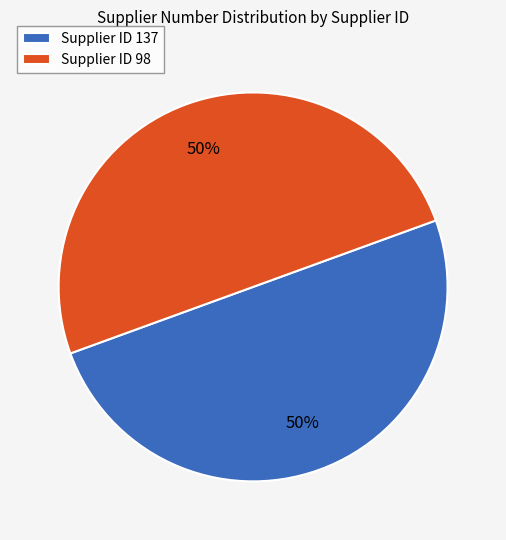

What percentage is the Supplier ID 98 slice, to the nearest percent?

50%